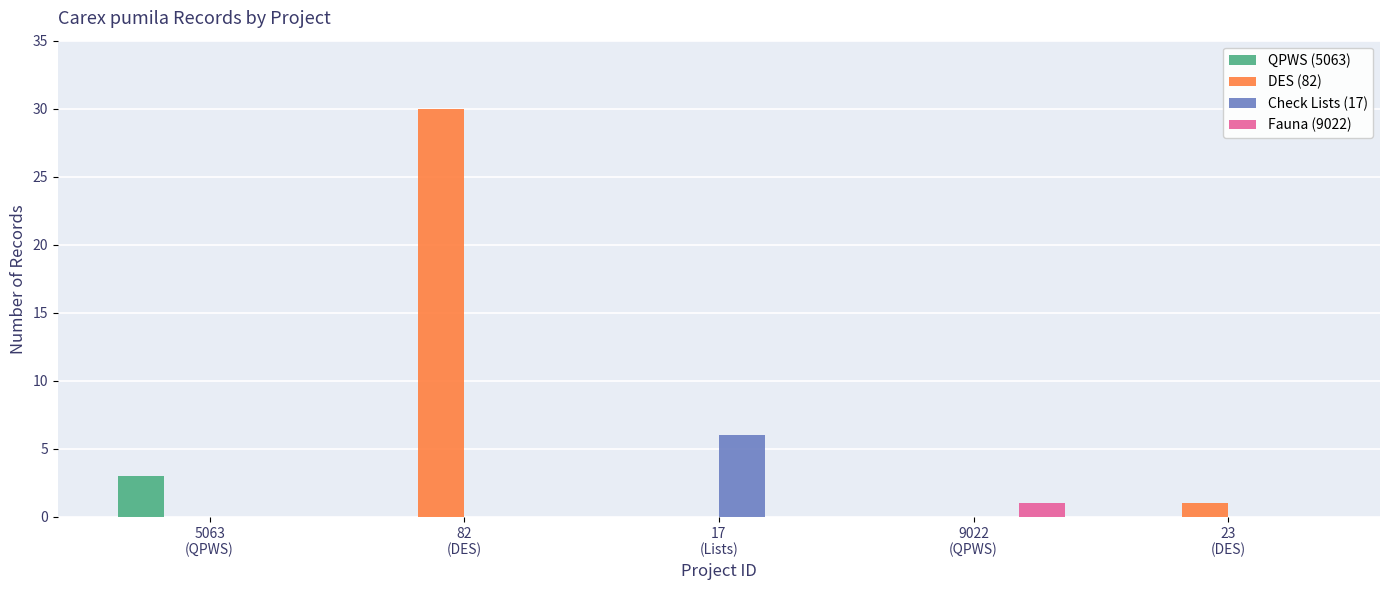

What are all the series names shown in the legend?

QPWS (5063), DES (82), Check Lists (17), Fauna (9022)